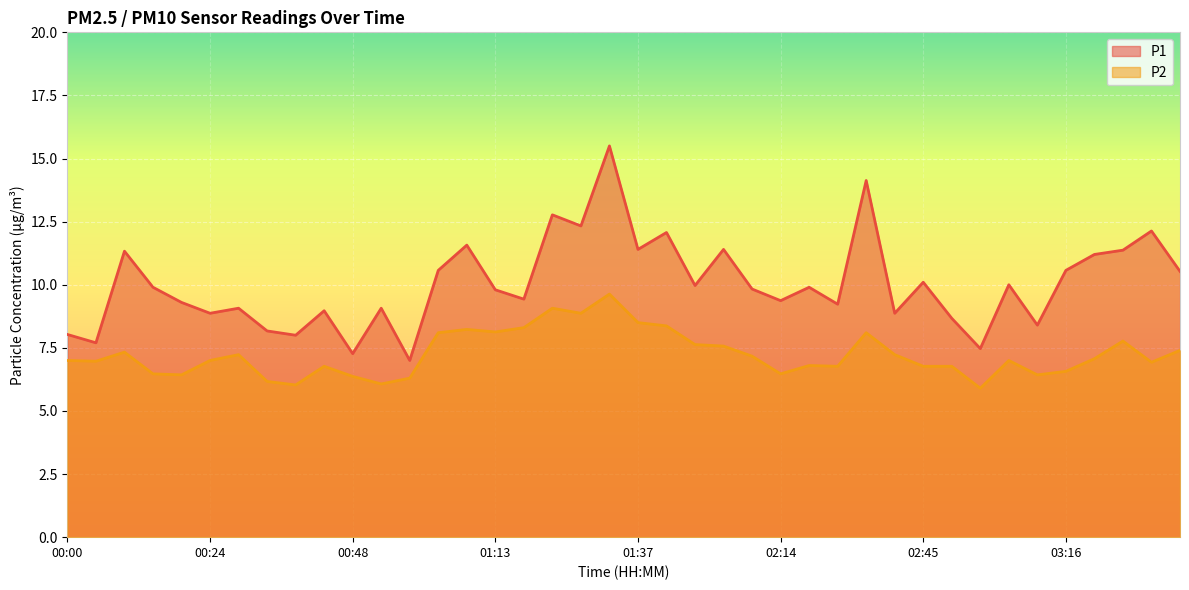

Rank the categories by P2 value from highest to lowest.

01:33, 01:23, 01:28, 01:37, 01:42, 01:18, 01:08, 01:13, 01:03, 02:35, 03:28, 01:52, 01:57, 03:38, 00:09, 00:29, 02:40, 02:02, 03:22, 00:00, 00:24, 03:06, 00:05, 03:32, 02:19, 00:44, 02:30, 02:45, 02:51, 03:16, 00:14, 02:14, 00:19, 03:11, 00:48, 00:58, 00:34, 00:53, 00:39, 03:01